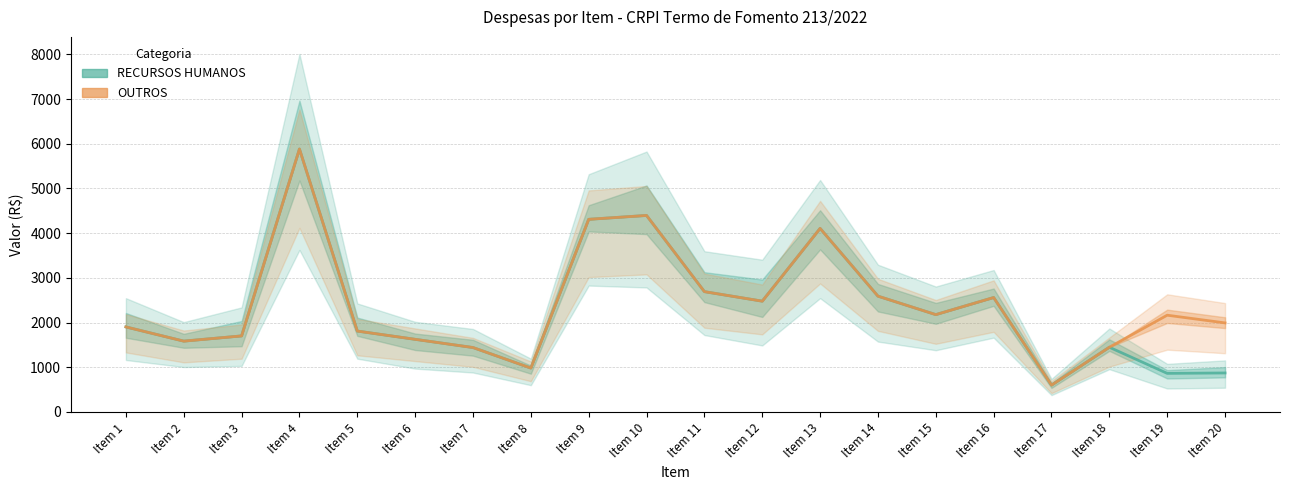

Reading right to left, list all the values displayed in this chart.

RECURSOS HUMANOS: 871.4	862.4	1447.2	600.0	2559.3	2176.8	2589.9	4105.3	2477.8	2690.8	4395.1	4308.7	981.2	1440.4	1624.2	1809.0	5881.5	1700.6	1583.5	1901.5
OUTROS: 1991.3	2163.6	1447.2	600.0	2559.3	2176.8	2589.9	4105.3	2477.8	2690.8	4395.1	4308.7	981.2	1440.4	1624.2	1809.0	5881.5	1700.6	1583.5	1901.5